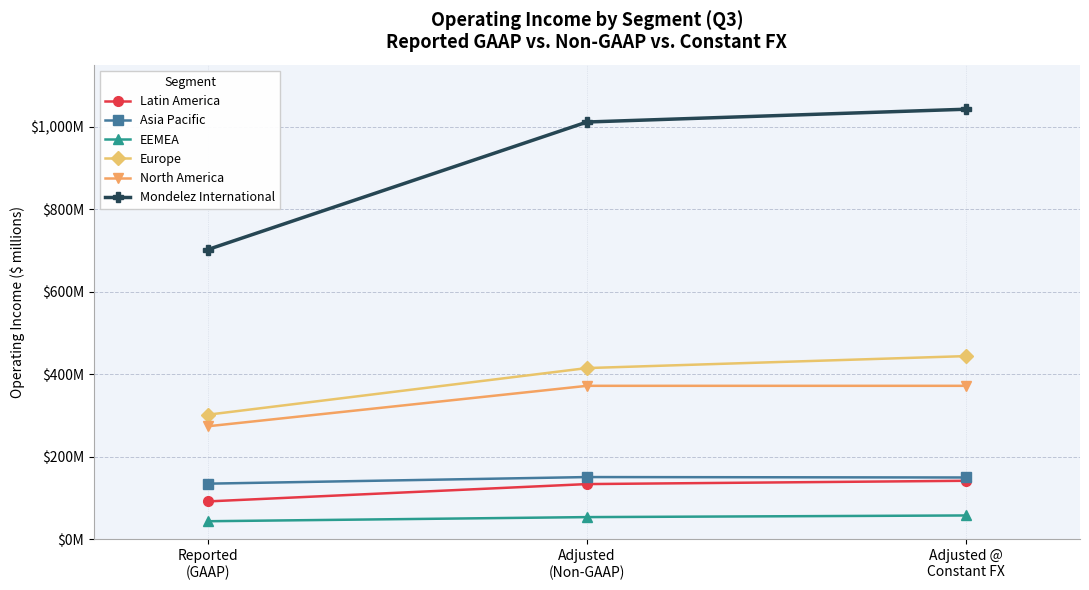

Reading left to right, extract all data points from this chart.

Latin America: 92	134	142
Asia Pacific: 135	151	150
EEMEA: 44	54	58
Europe: 302	415	444
North America: 274	372	372
Mondelez International: 702	1011	1042